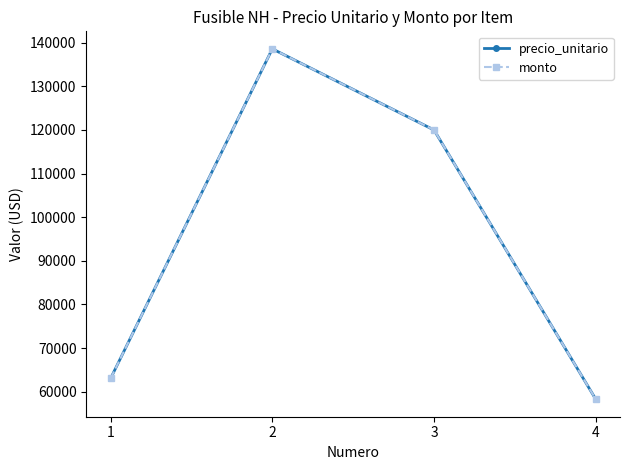

What is the total value across all series at 4?

116580